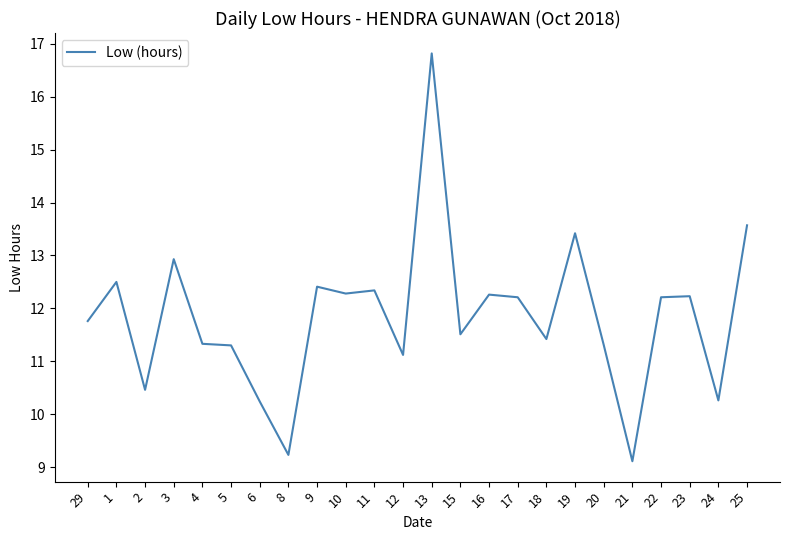

Which label corresponds to the largest value in the chart?

13